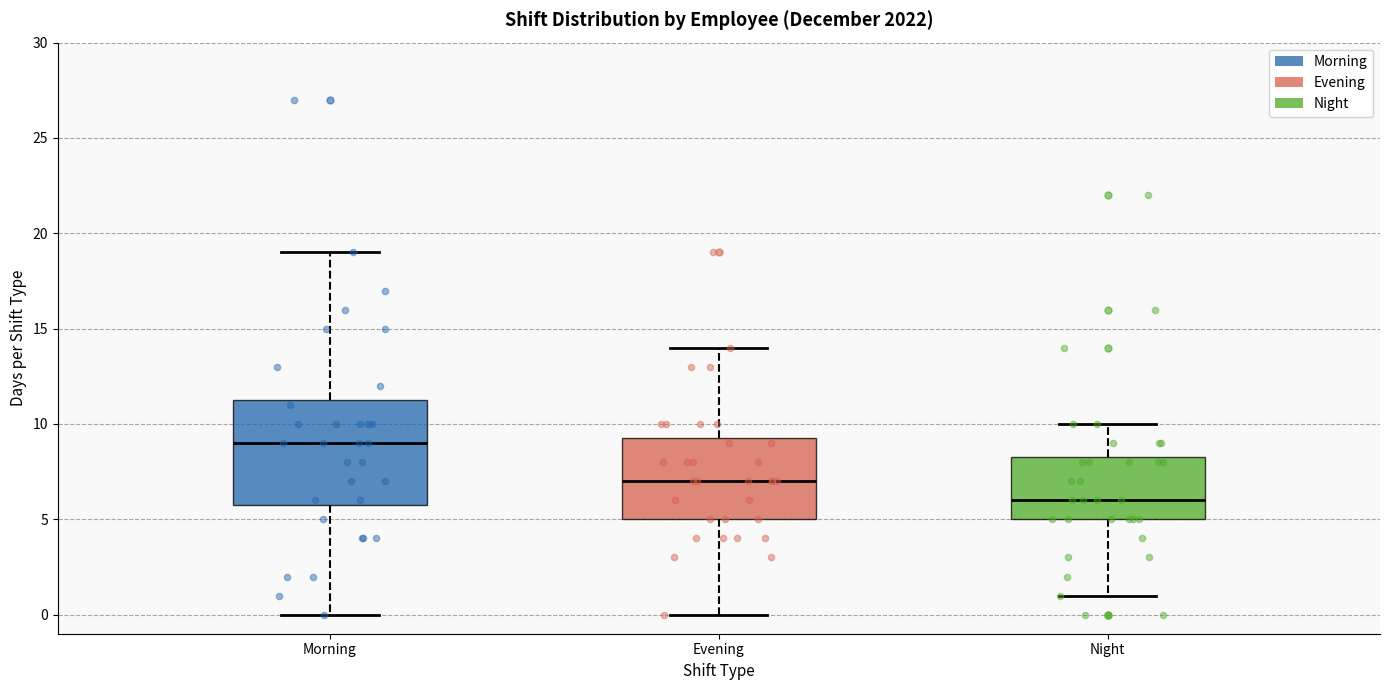

Reading left to right, read every box against the y-axis: the position of its median line, the range the box covers, and the ends of its whiskers. The values are not printed on the chart, so give them approximately, as read against the axis.

Morning: median 9.0, box 6.0 to 11.5, whiskers 0.0 to 19.0
Evening: median 7.0, box 5.0 to 9.5, whiskers 0.0 to 14.0
Night: median 6.0, box 5.0 to 8.5, whiskers 1.0 to 10.0